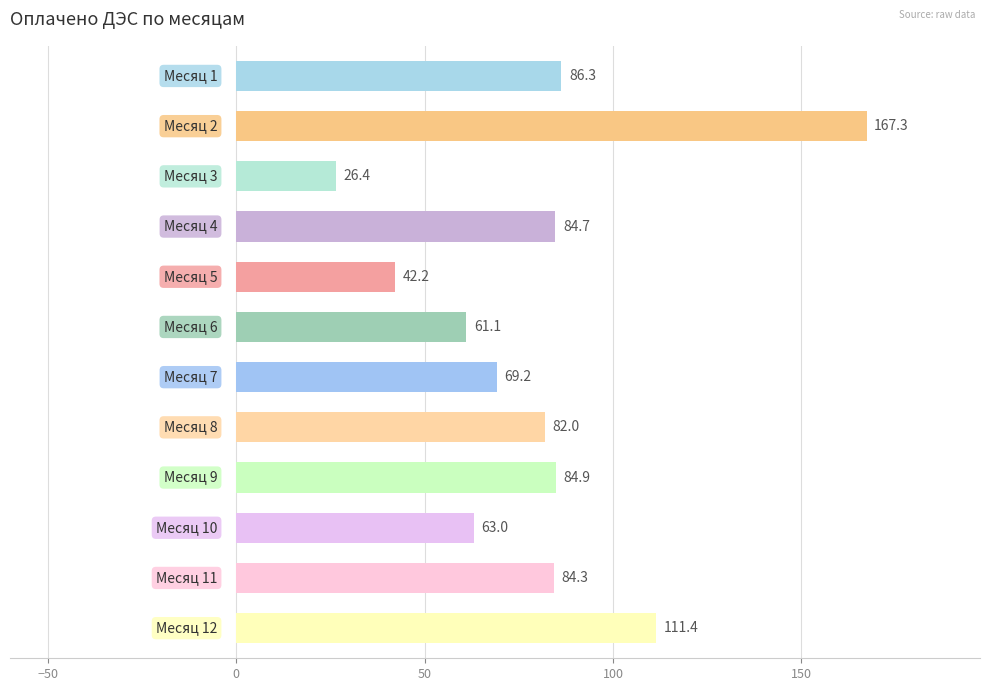

What is the average value?

80.2